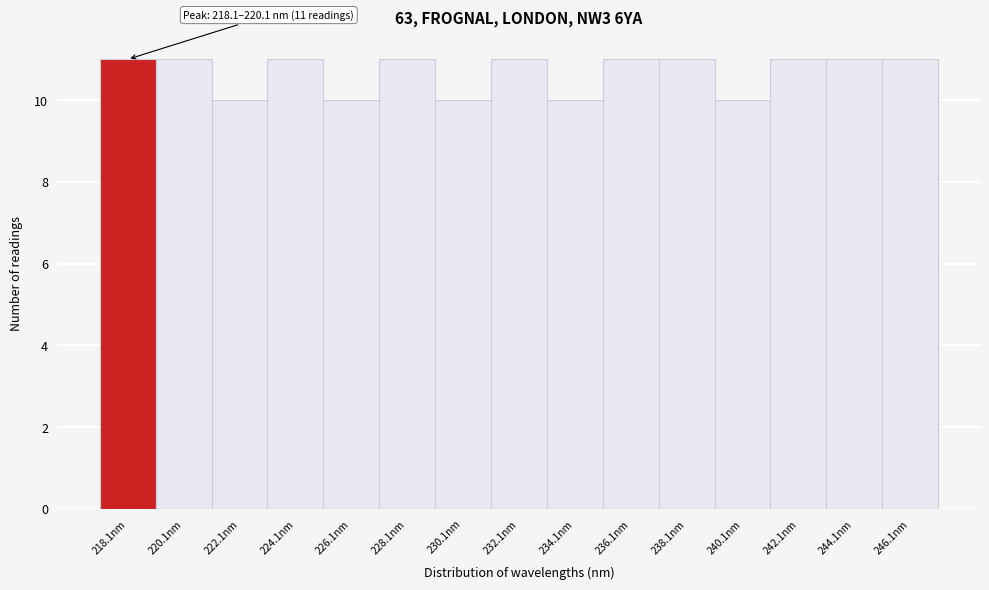

Reading right to left, what are all the values shown in this chart?

246.1nm=11	244.1nm=11	242.1nm=11	240.1nm=10	238.1nm=11	236.1nm=11	234.1nm=10	232.1nm=11	230.1nm=10	228.1nm=11	226.1nm=10	224.1nm=11	222.1nm=10	220.1nm=11	218.1nm=11